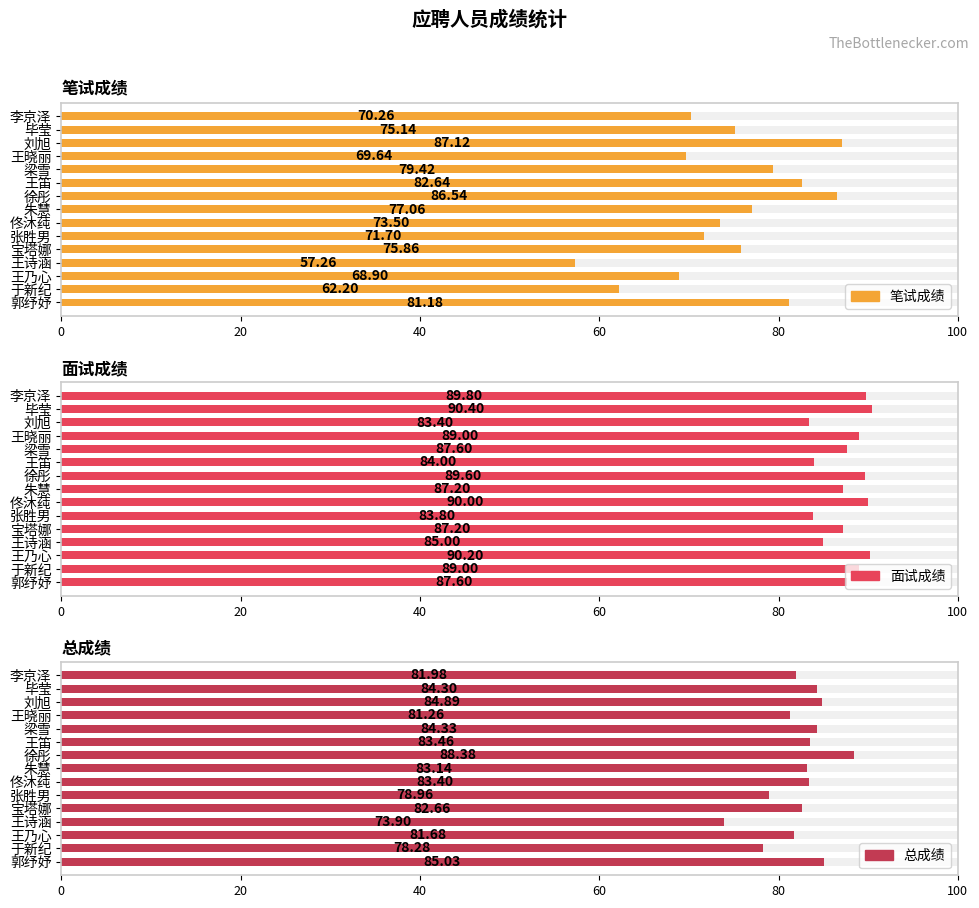

Reading right to left, list all the values displayed in this chart.

笔试成绩: 81.2	62.2	68.9	57.3	75.9	71.7	73.5	77.1	86.5	82.6	79.4	69.6	87.1	75.1	70.3
面试成绩: 87.6	89.0	90.2	85.0	87.2	83.8	90.0	87.2	89.6	84.0	87.6	89.0	83.4	90.4	89.8
总成绩: 85.0	78.3	81.7	73.9	82.7	79.0	83.4	83.1	88.4	83.5	84.3	81.3	84.9	84.3	82.0